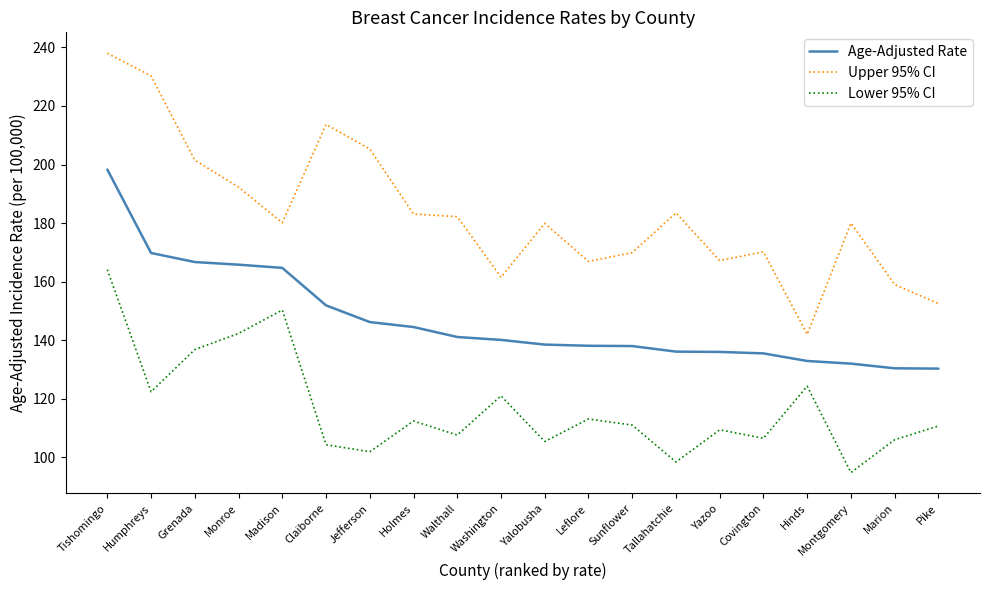

Rank the series by their maximum value, from highest to lowest.

Upper 95% CI, Age-Adjusted Rate, Lower 95% CI